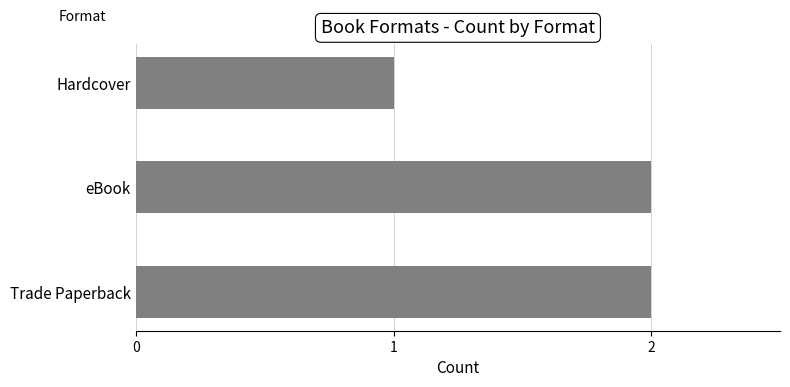

How many distinct data groups are displayed?

1